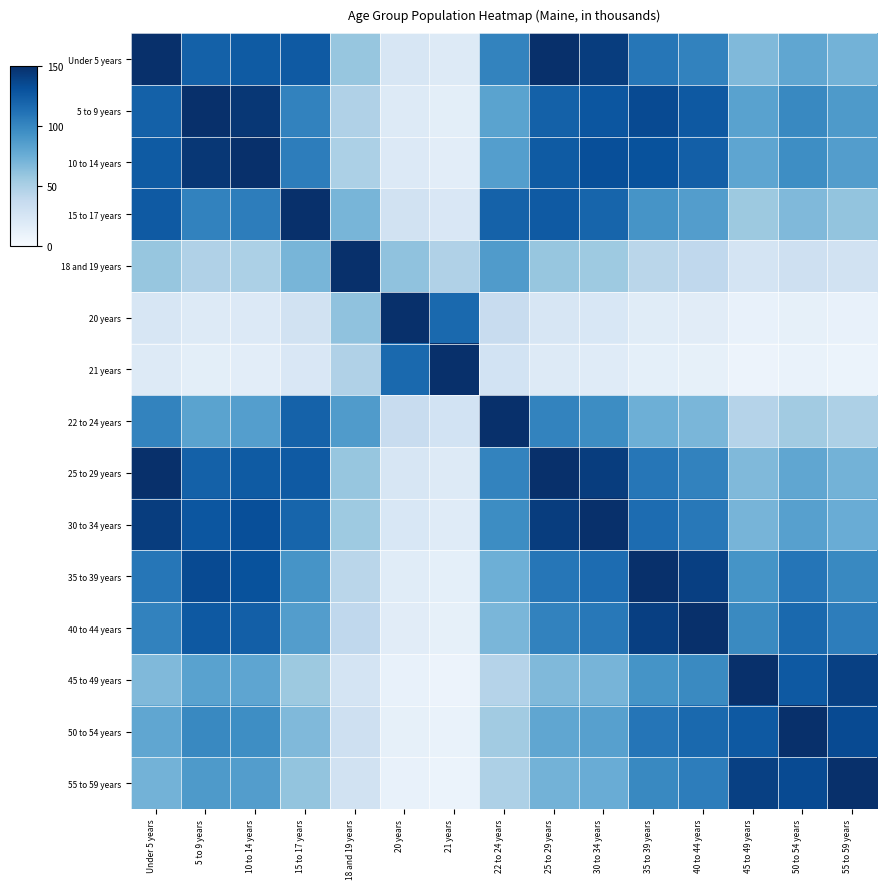

Which label corresponds to the largest value in the chart?

Under 5 years